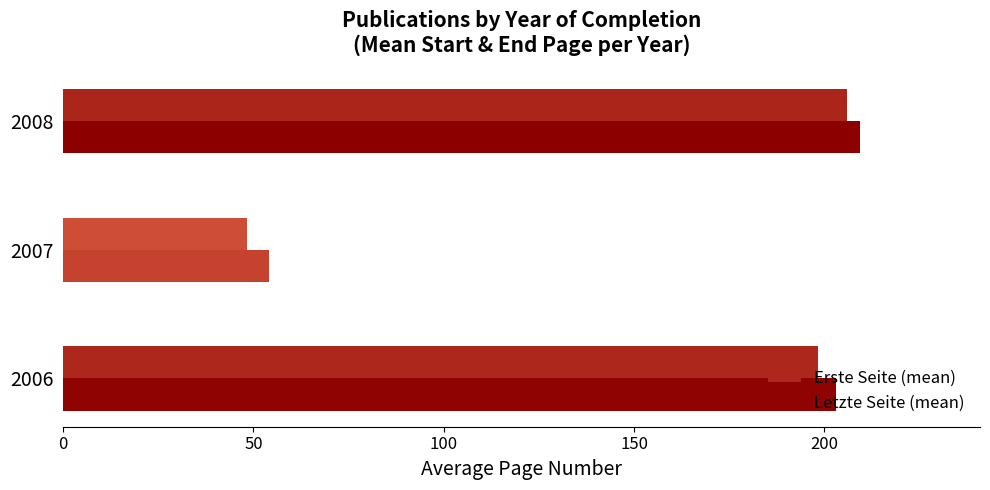

True or false: Letzte Seite (mean) has a value of 363.3 at 2006.

False